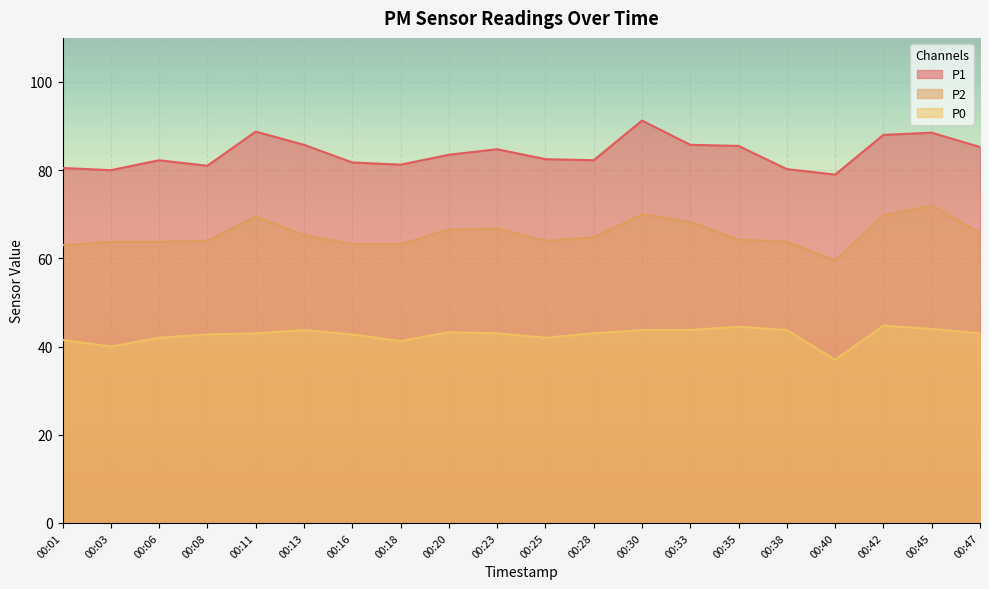

What is the difference between the second highest and second lowest values in the P2 series?

7.0